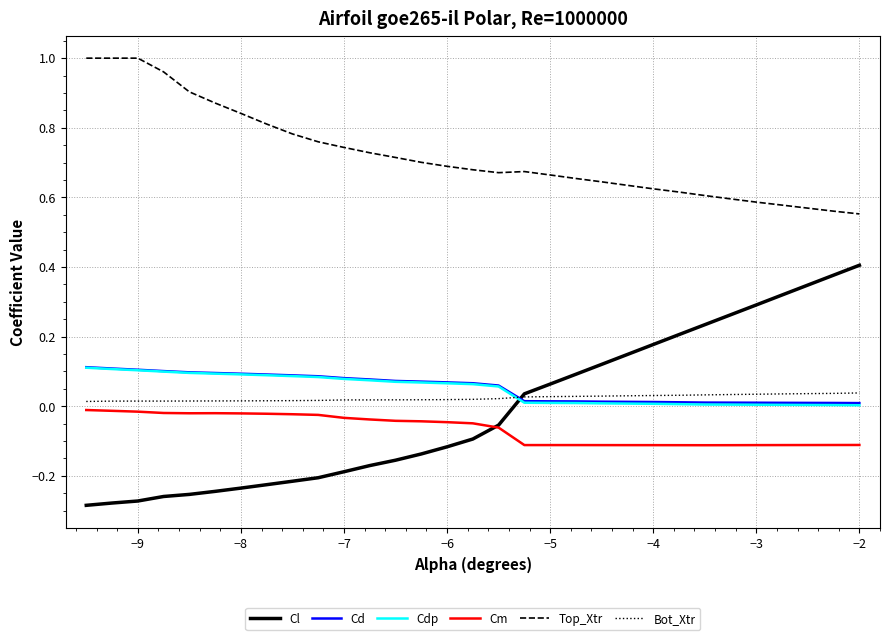

After their last crossing, which series has the higher values: Cl or Cd?

Cl